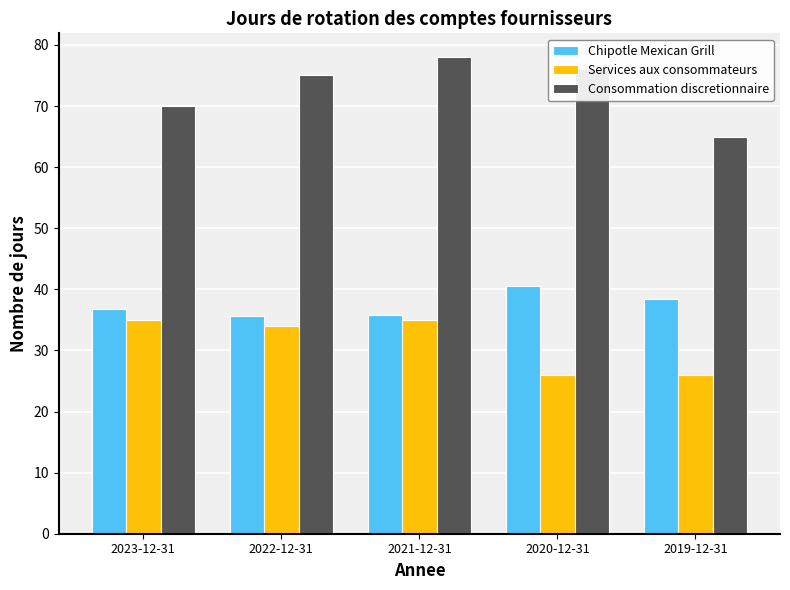

Which category has the highest value across all series?

2021-12-31